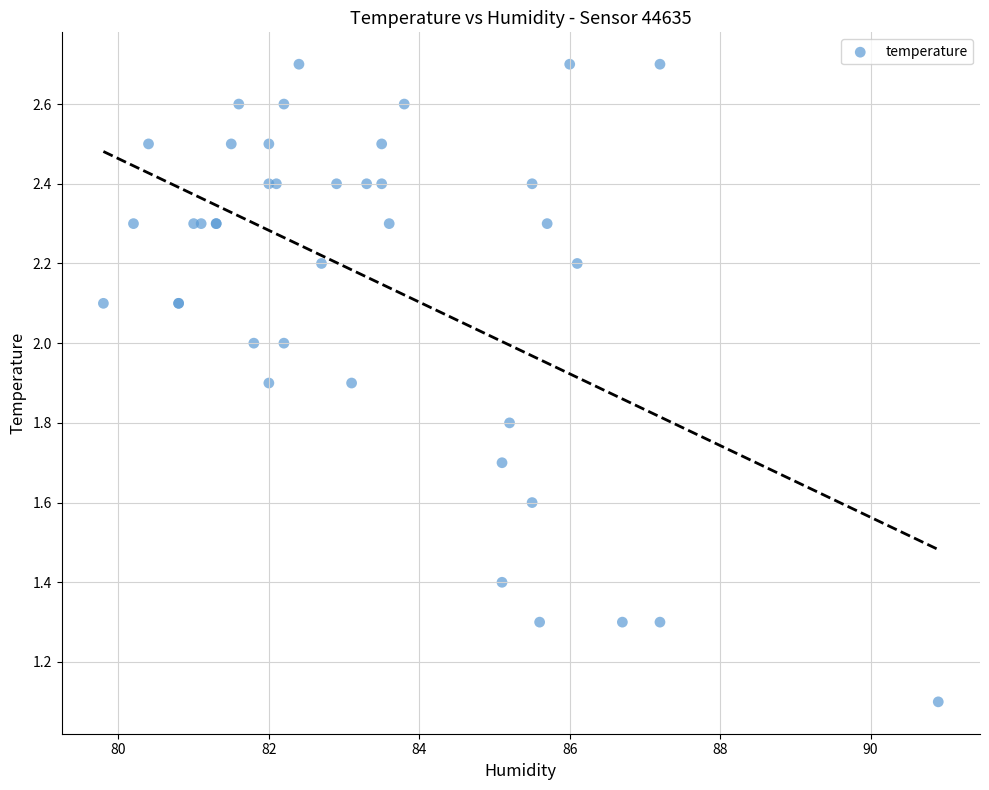

What Y value in the scatter plot is closest to 1?

1.1